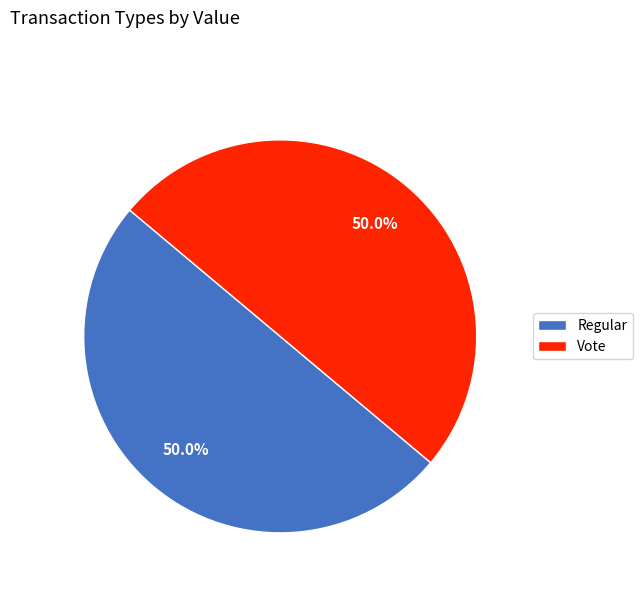

Do Vote and Regular together represent more than half of the pie?

Yes